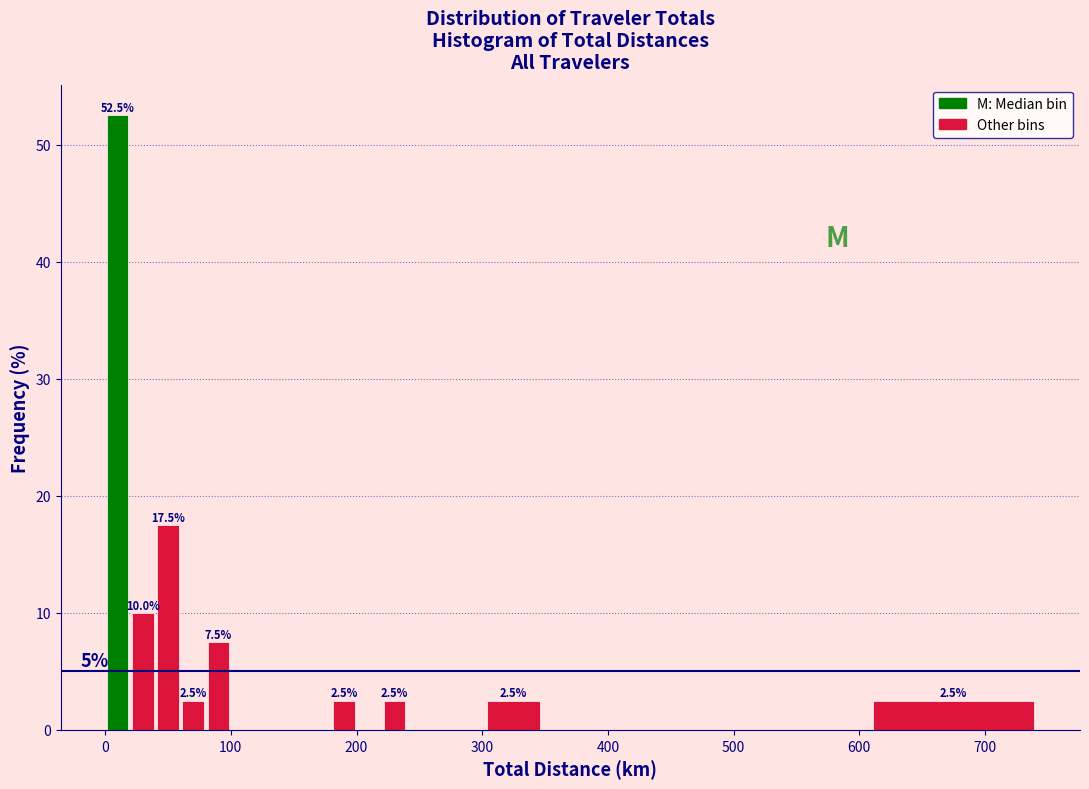

Around what value on the x-axis is the tallest bar? Give the approximate position of its centre, as read against the axis.

10